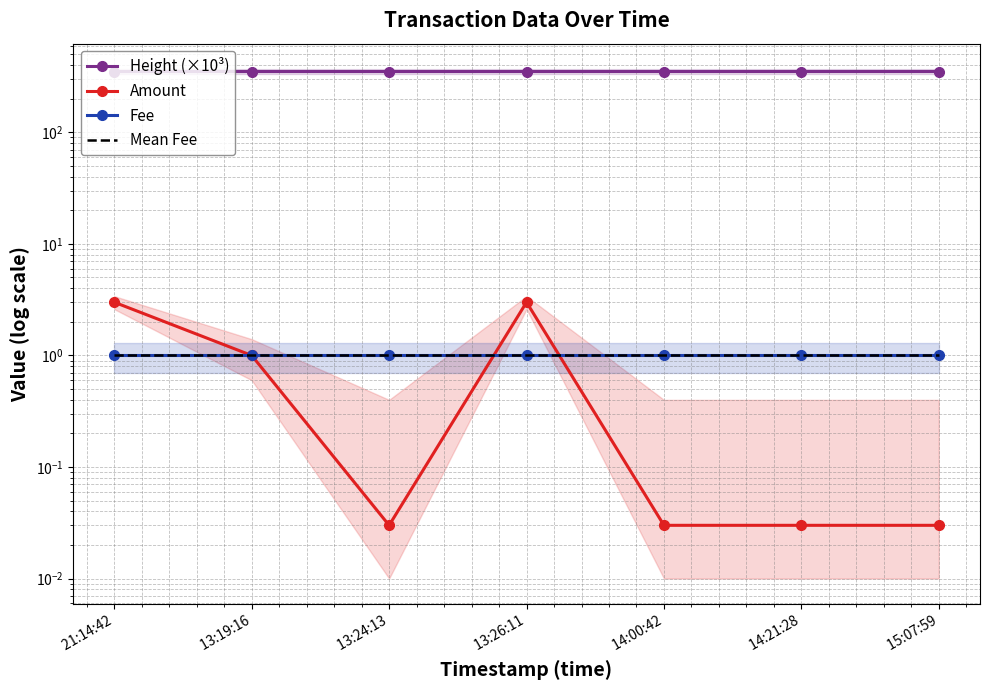

True or false: Height (×10³) and Mean Fee cross at least once.

False